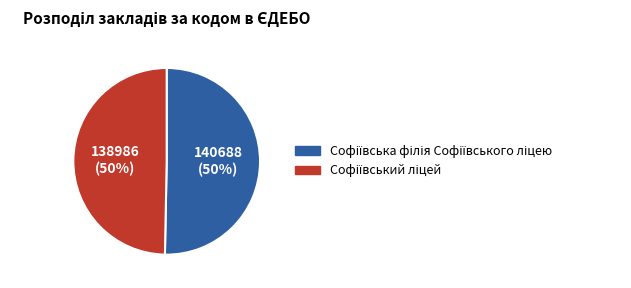

To the nearest percent, what is the average slice percentage?

50%